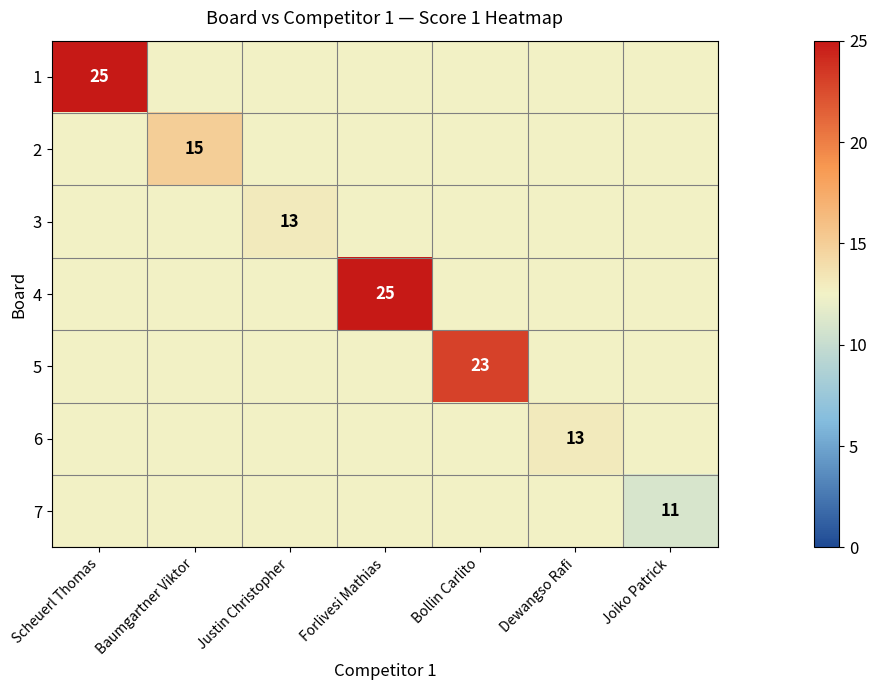

The value of 2 at Scheuerl Thomas is 21.4. True or false?

False